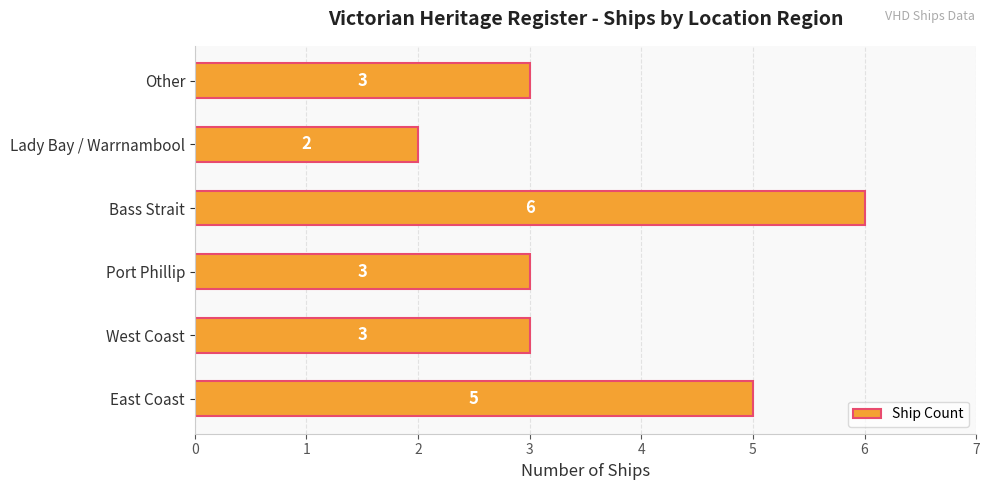

What is the average value?

4